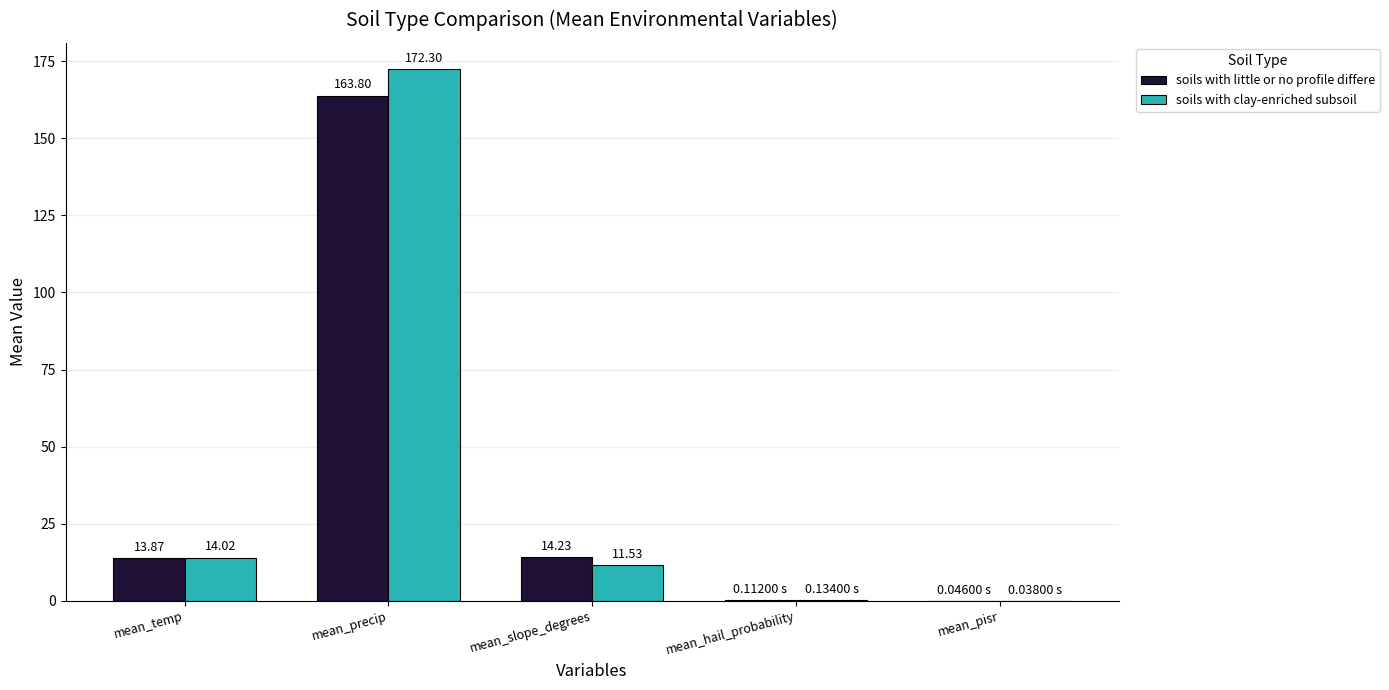

At which category is the sum across all series the highest?

mean_precip